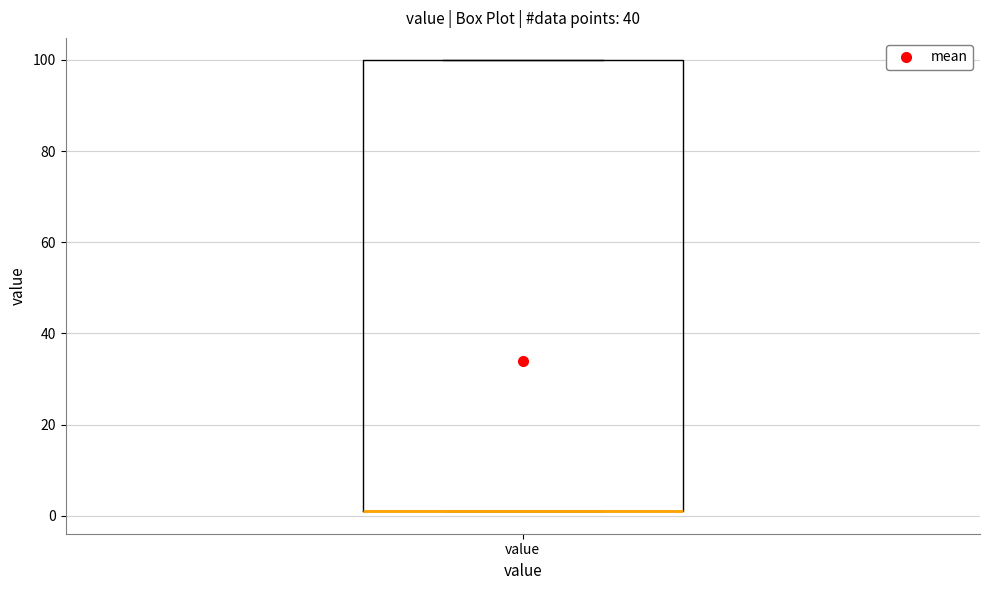

Read this box plot against the y-axis: the position of the median line, the range covered by the box, and the ends of both whiskers. The values are not printed on the chart, so give them approximately, as read against the axis.

median 2 (drawn on the box's lower edge), box 2 to 100, whiskers 2 to 100